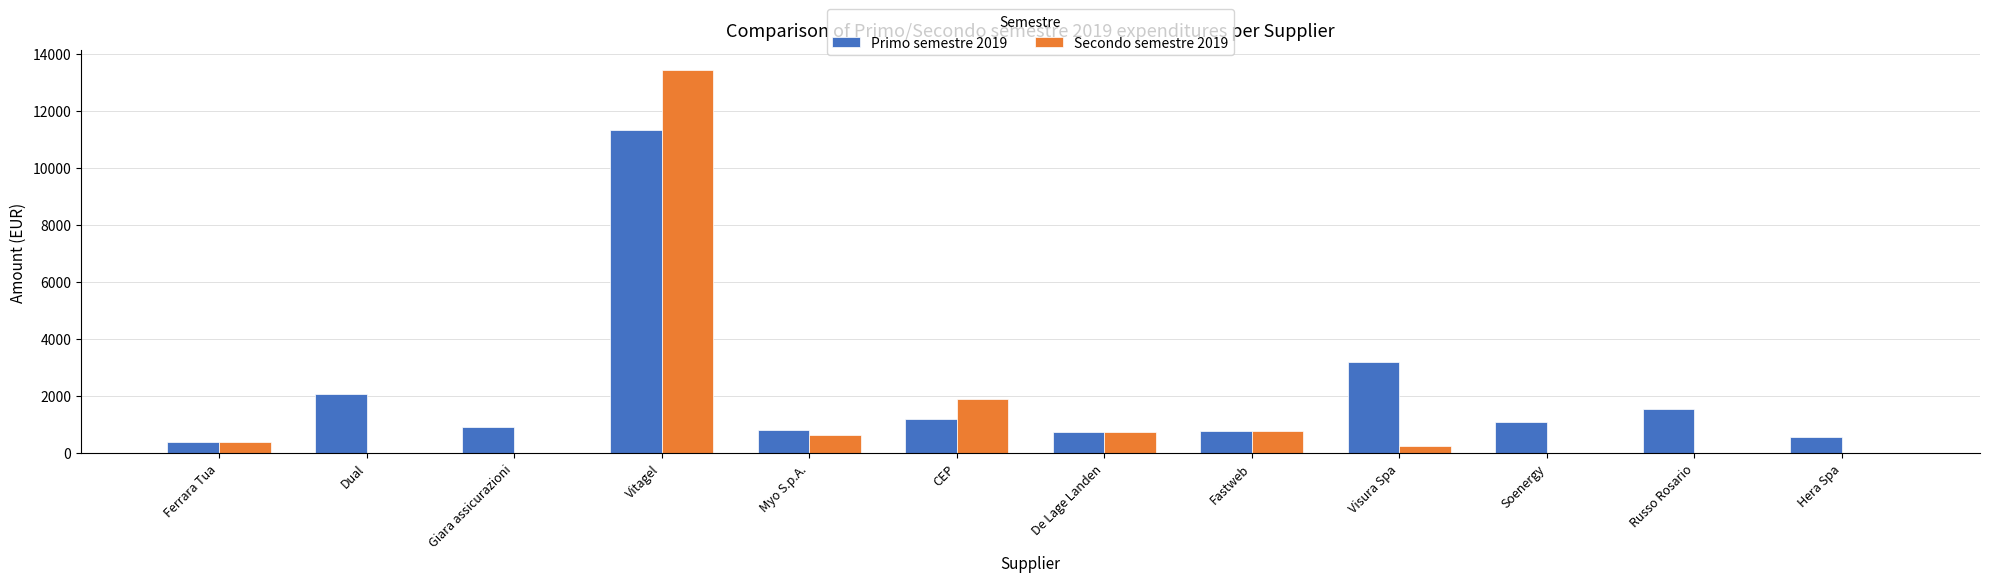

What is the highest value of the Primo semestre 2019 series?

11333.5